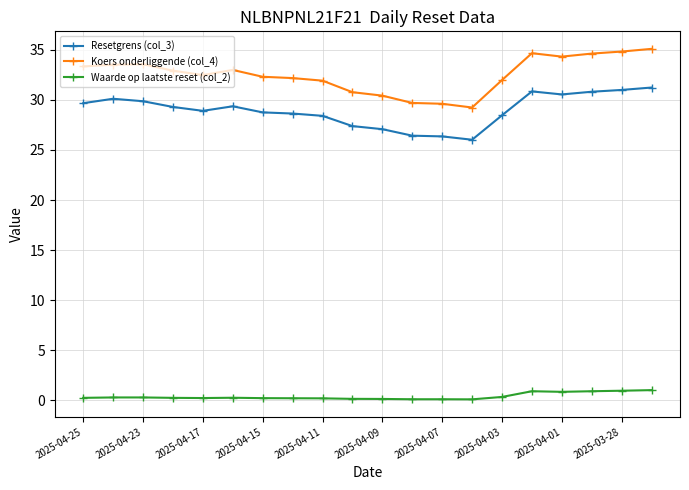

List the series in order of their peak value, highest first.

Koers onderliggende (col_4), Resetgrens (col_3), Waarde op laatste reset (col_2)